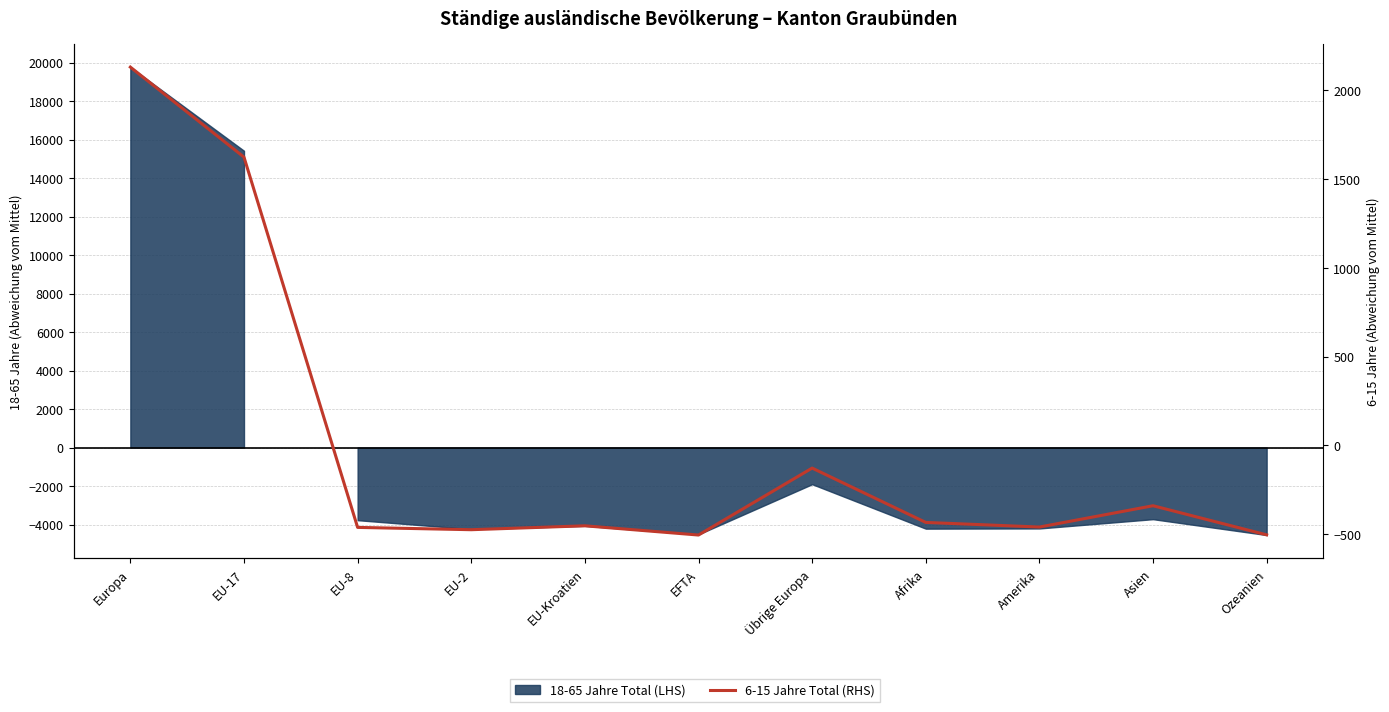

Between EU-2 and EFTA, which series saw the biggest shift?

18-65 Jahre Total (LHS)